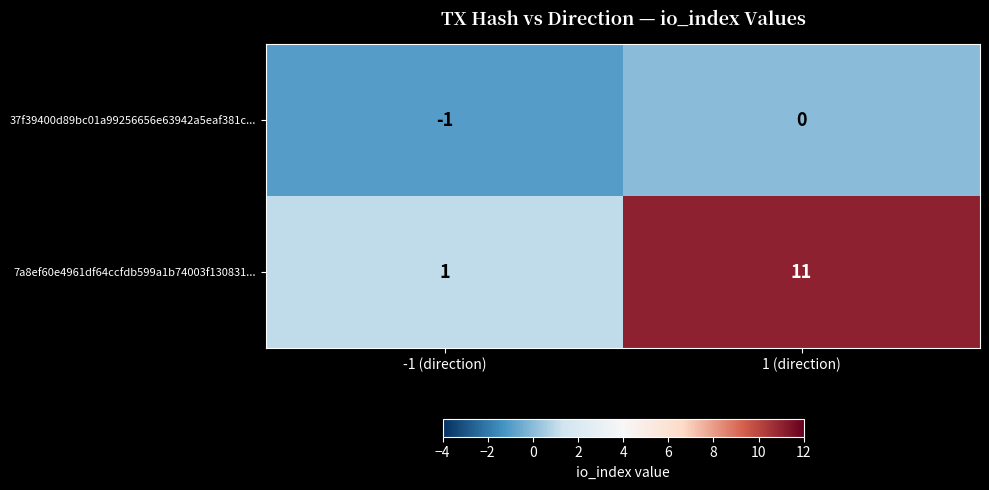

The 37f39400d89bc01a99256656e63942a5eaf381c... series shows 0 at 1 (direction). True or false?

True